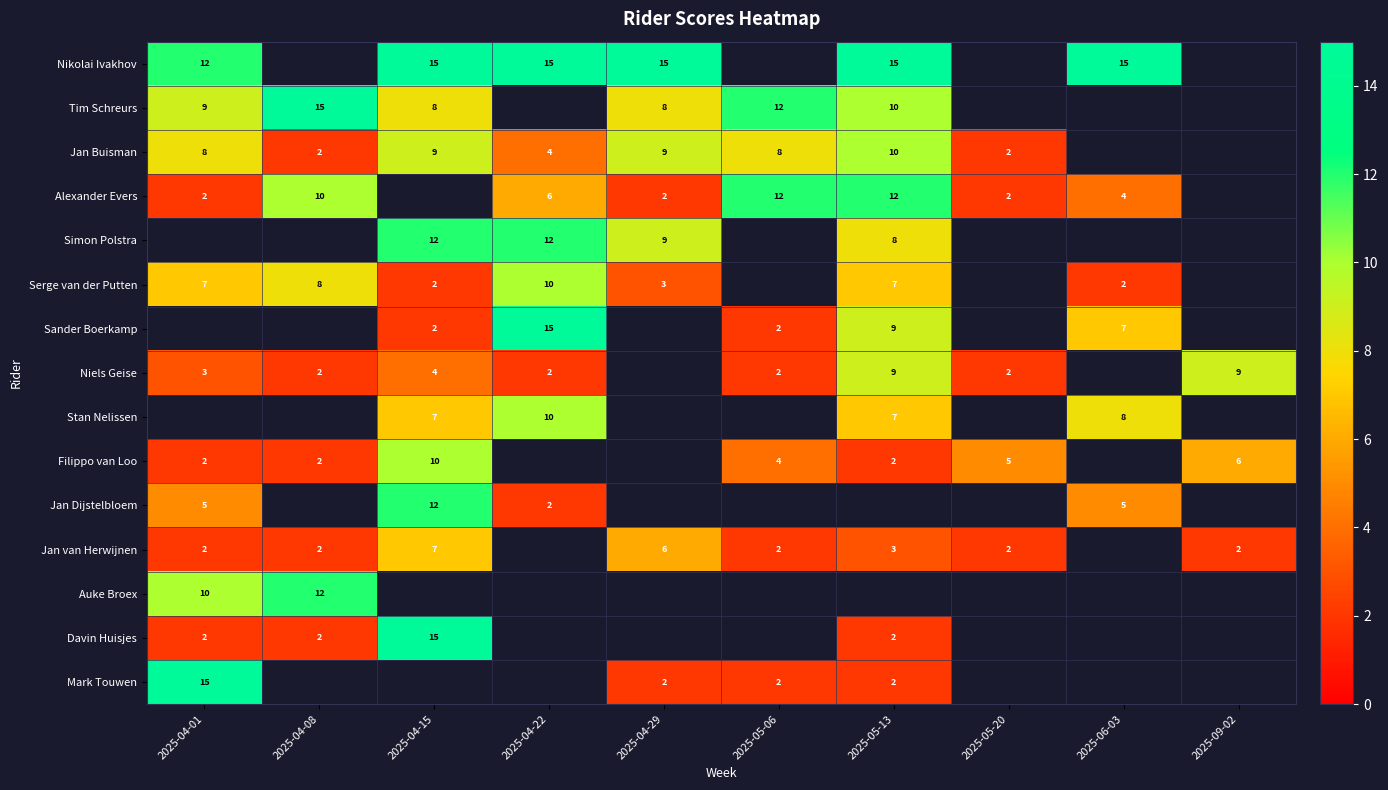

What is the greatest value displayed?

15.0